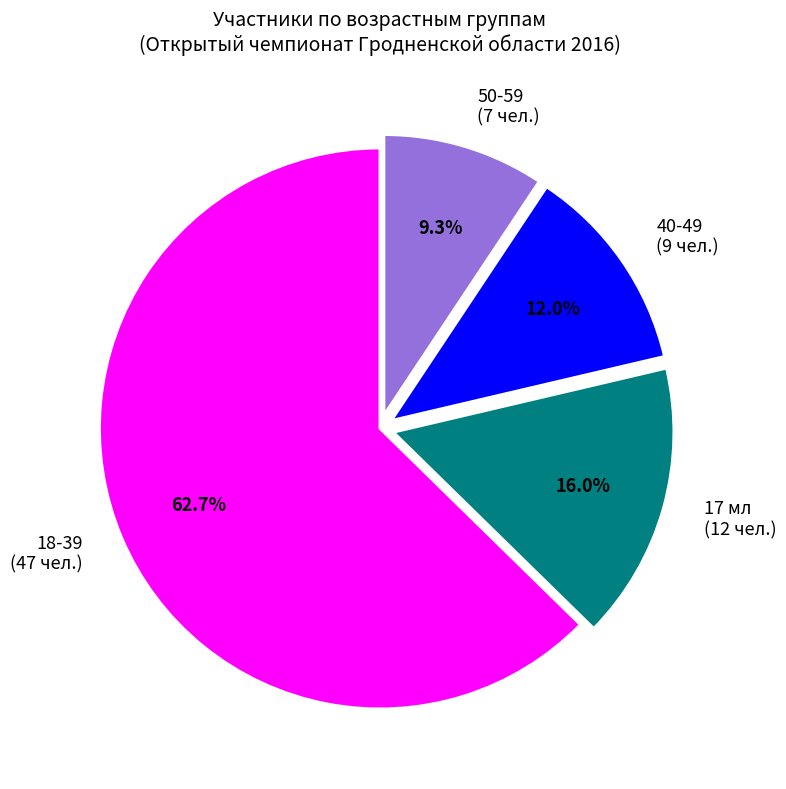

Does any single category account for the majority?

Yes